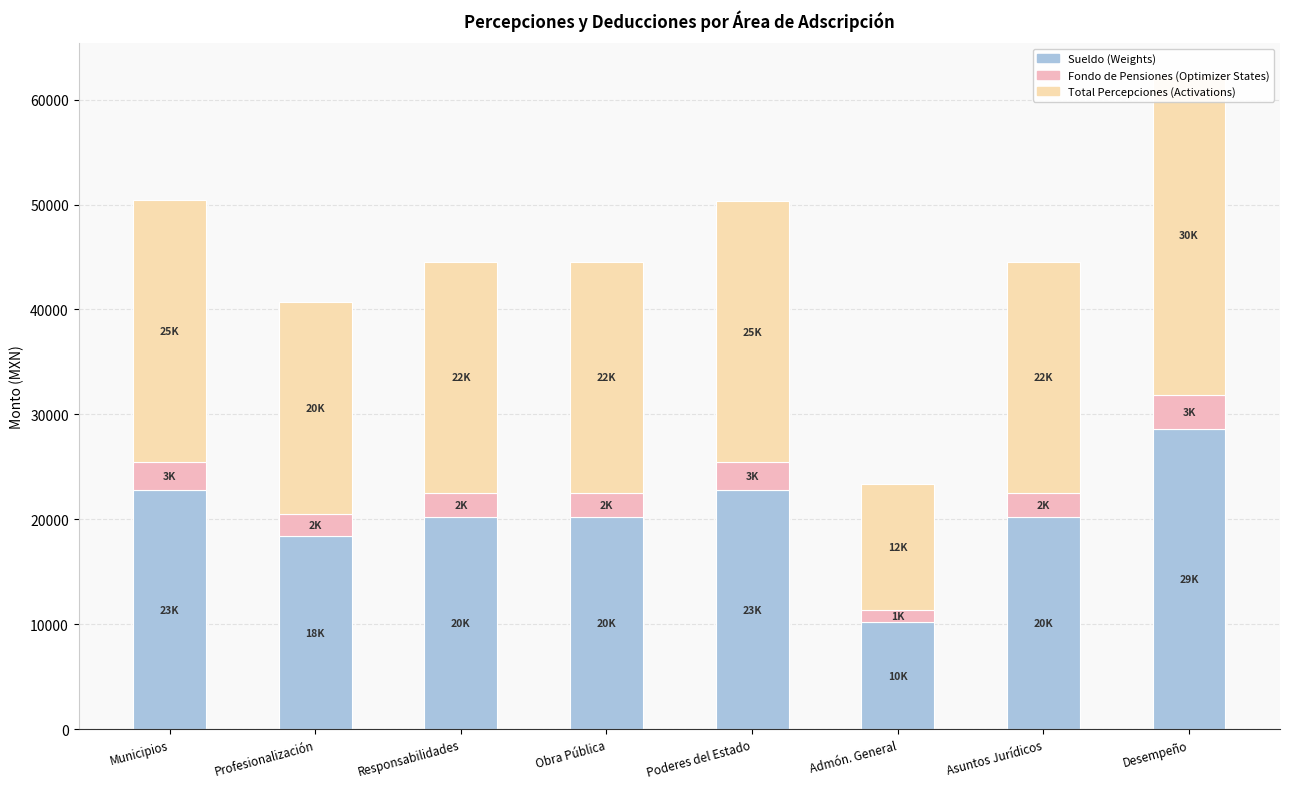

How many bars are there in total?

24